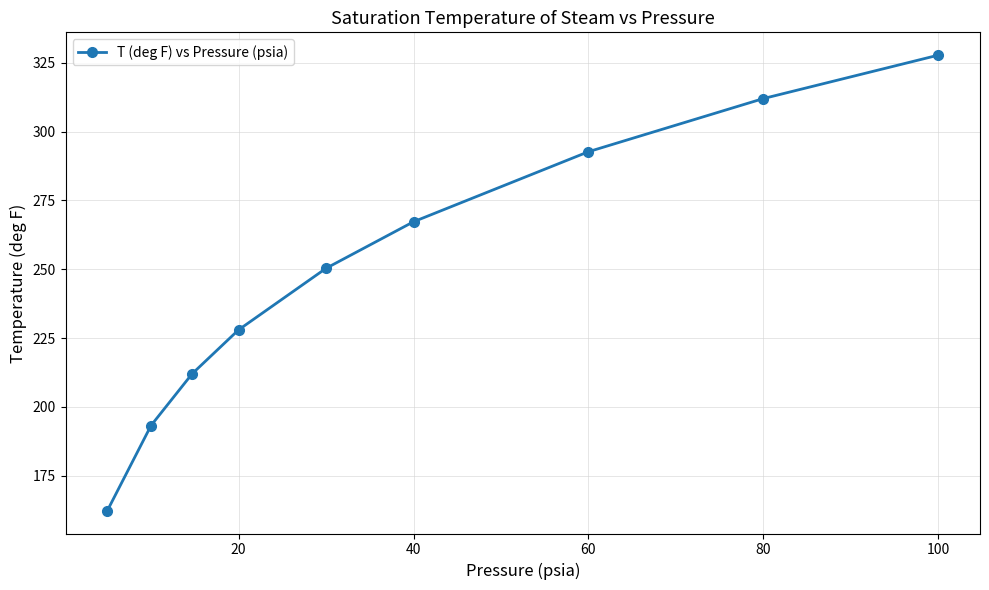

True or false: the data has more than 0 interior local peaks.

False